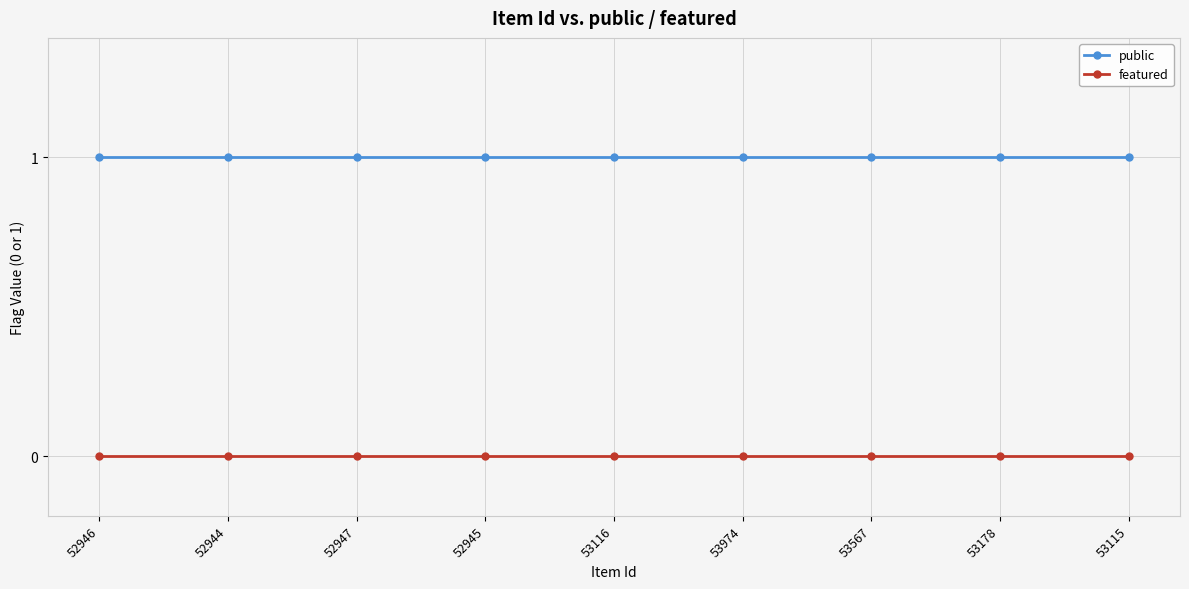

Which series has the largest total across all categories?

public